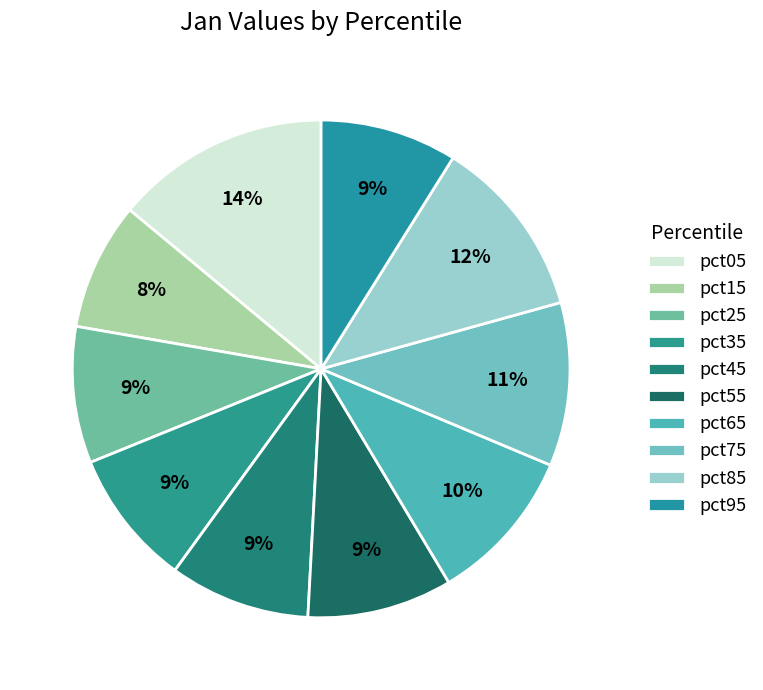

True or false: pct95 accounts for 9% of the total.

True